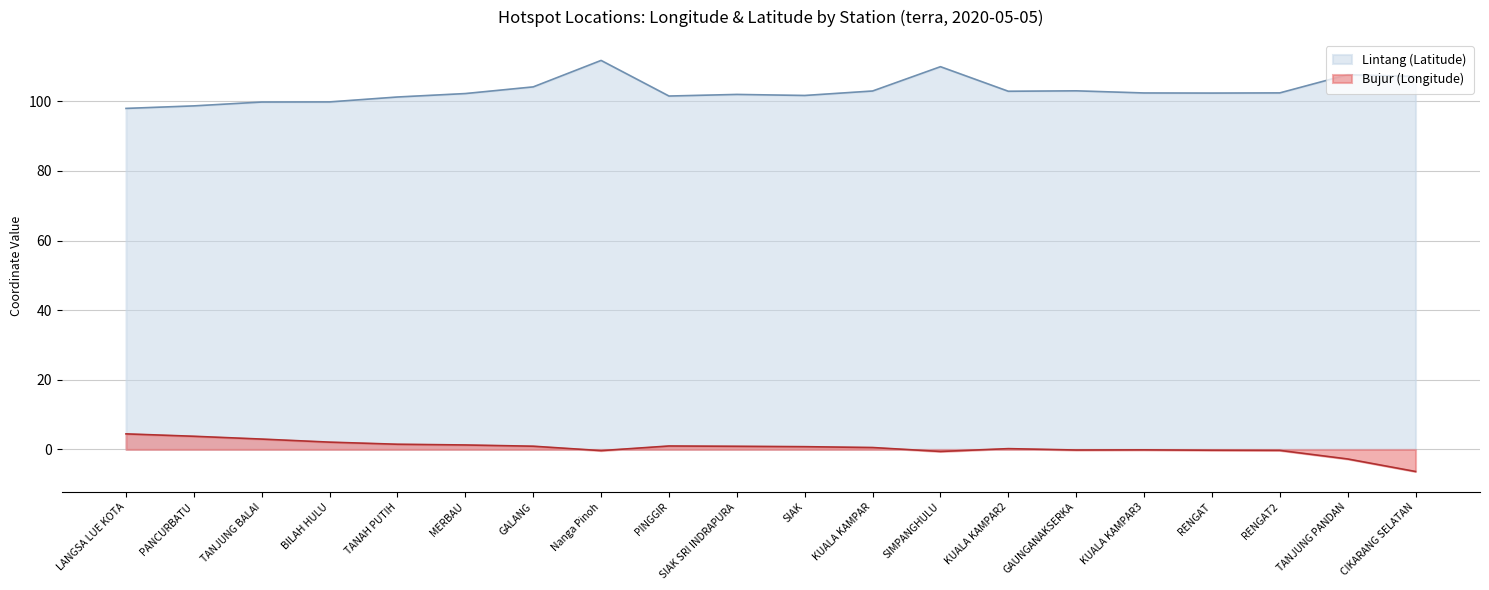

What is the approximate value of Lintang (Latitude) at MERBAU?

102.2